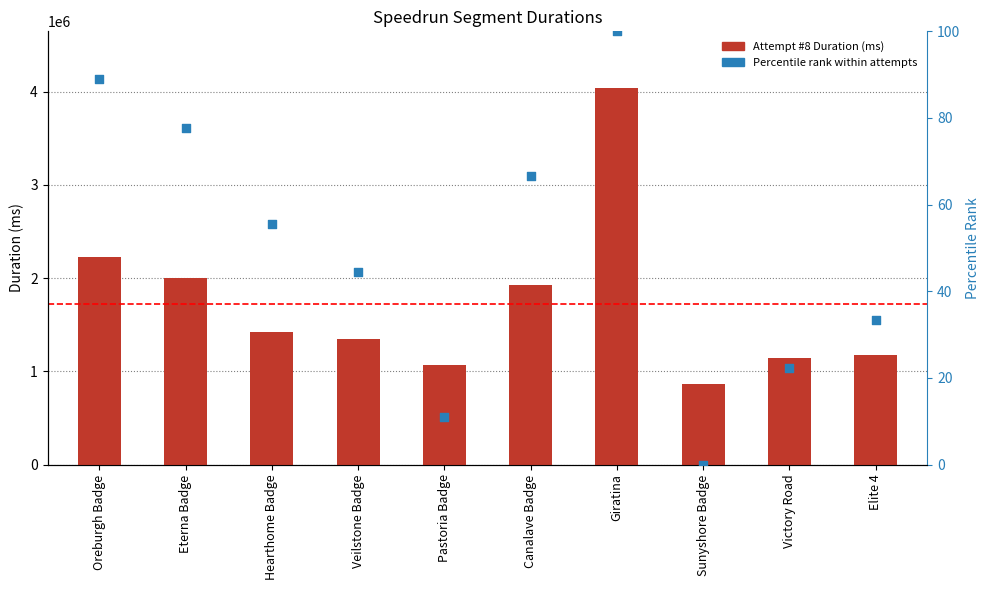

Which series reaches the minimum Y coordinate?

Percentile rank within attempts